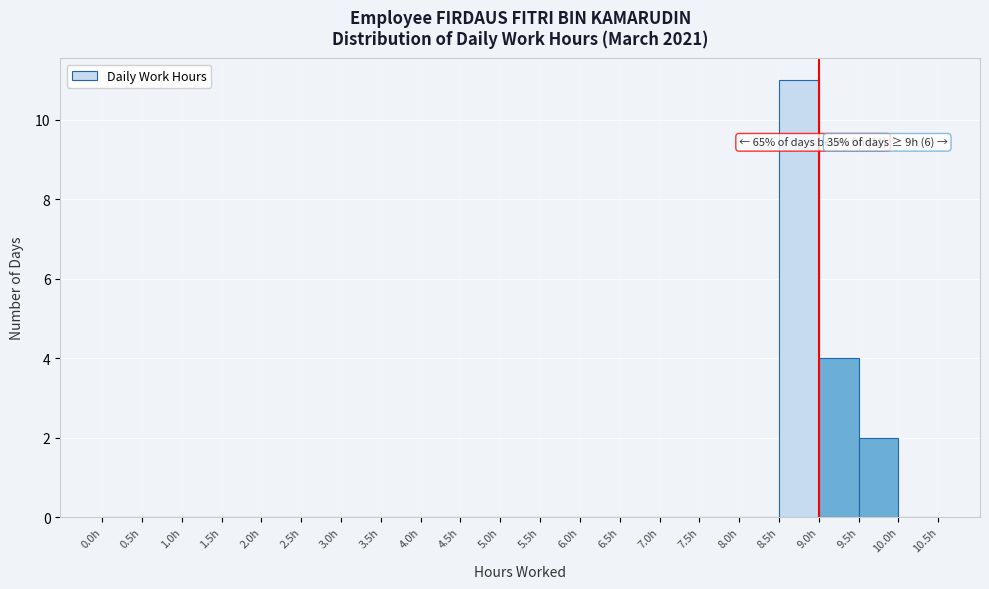

Which range on the x-axis has the tallest bar?

8.5 to 9.0